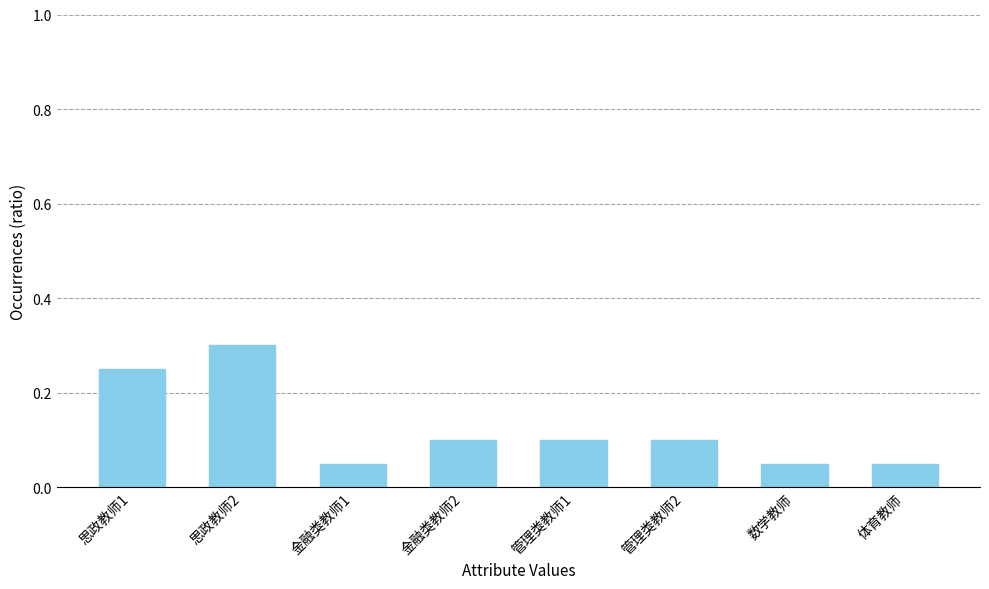

Is it true that the value at 数学教师 is 0.0?

False